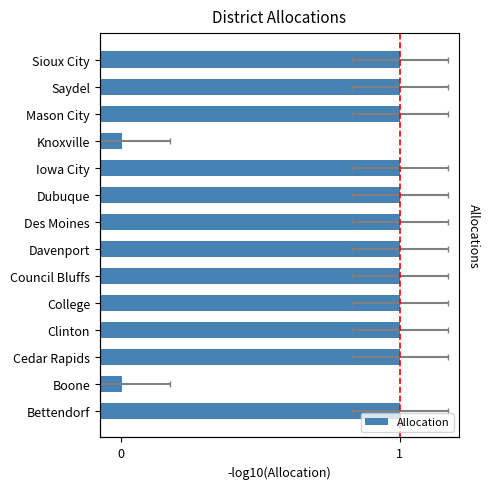

Approximately how many times larger is the value at 8 compared to 7?

1.0